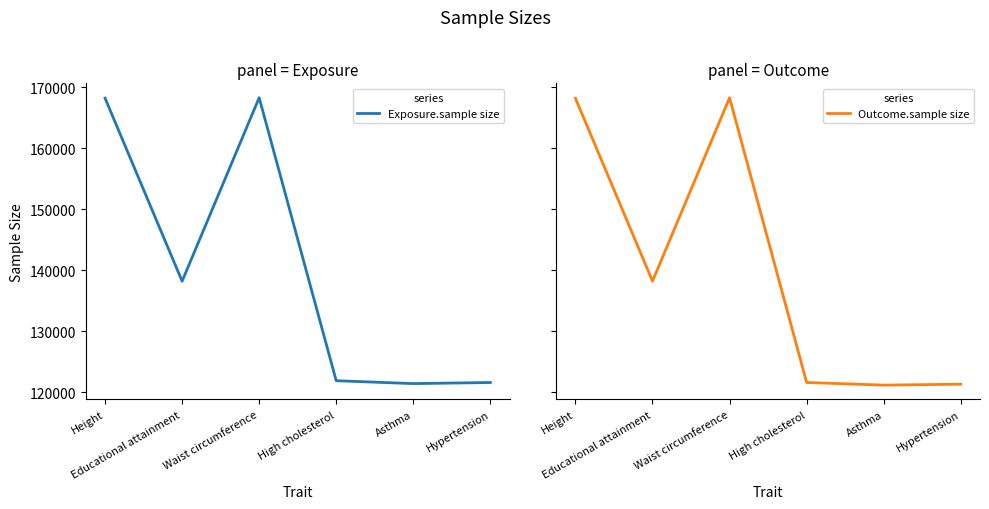

List the series in order of their peak value, lowest first.

Outcome.sample size, Exposure.sample size